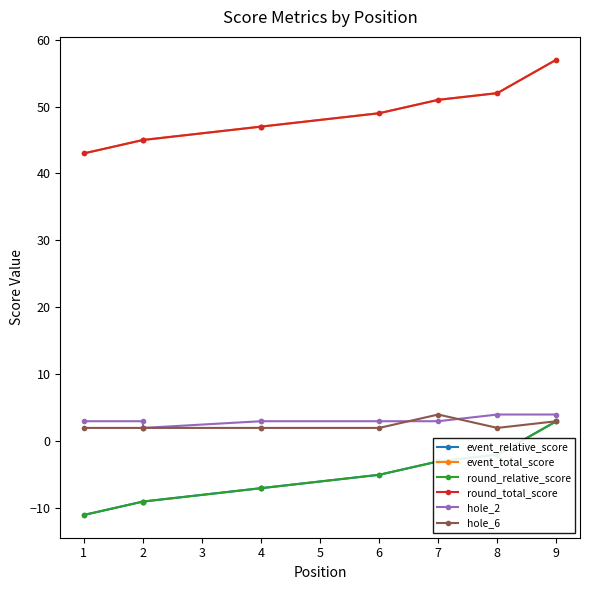

The value of hole_2 at 6 is 5. True or false?

False